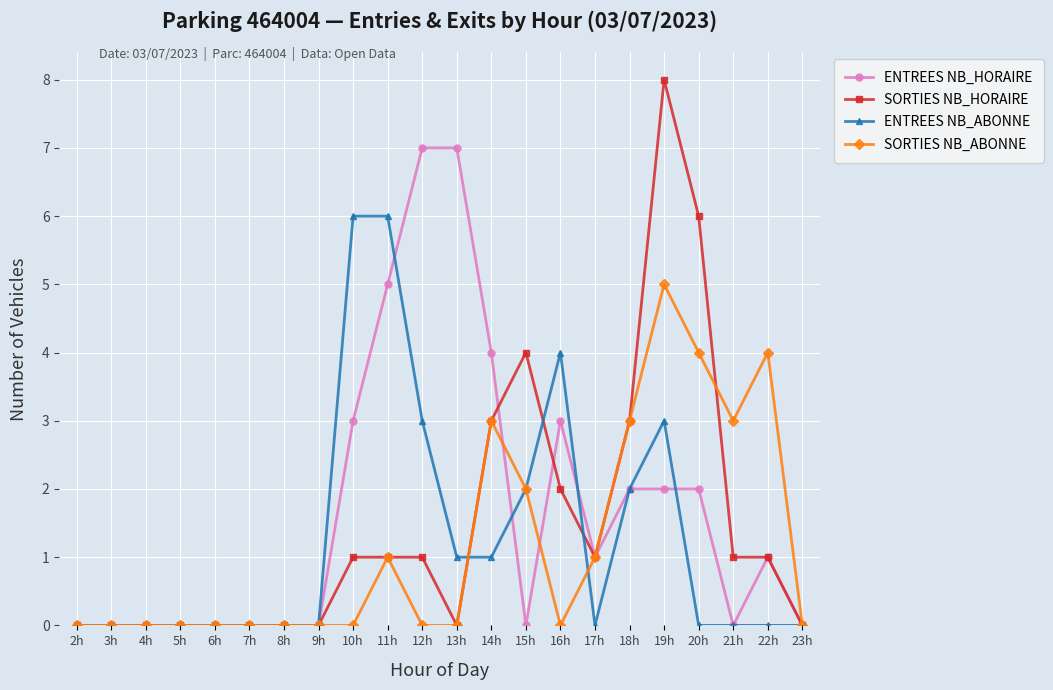

What is the sum of all ENTREES NB_ABONNE values?

28